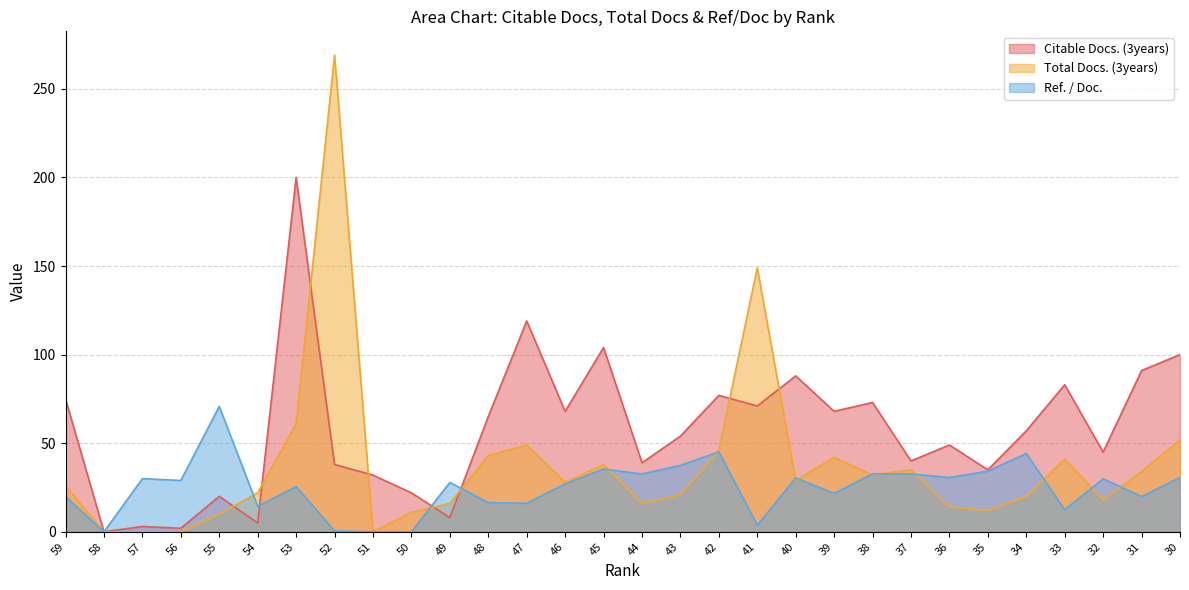

How many interior local valleys does the Citable Docs. (3years) series have?

11